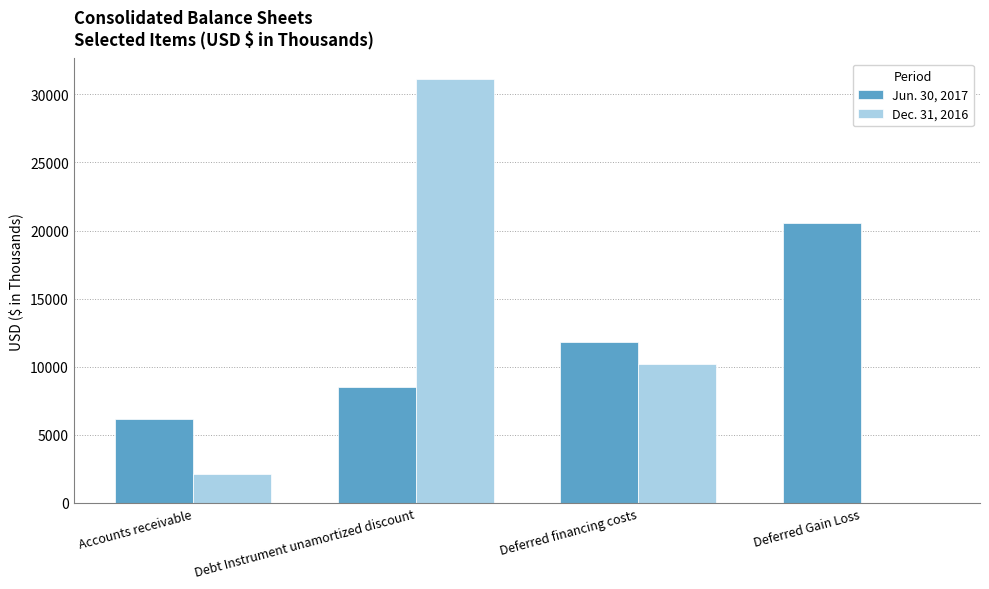

What are all the series names shown in the legend?

Jun. 30, 2017, Dec. 31, 2016